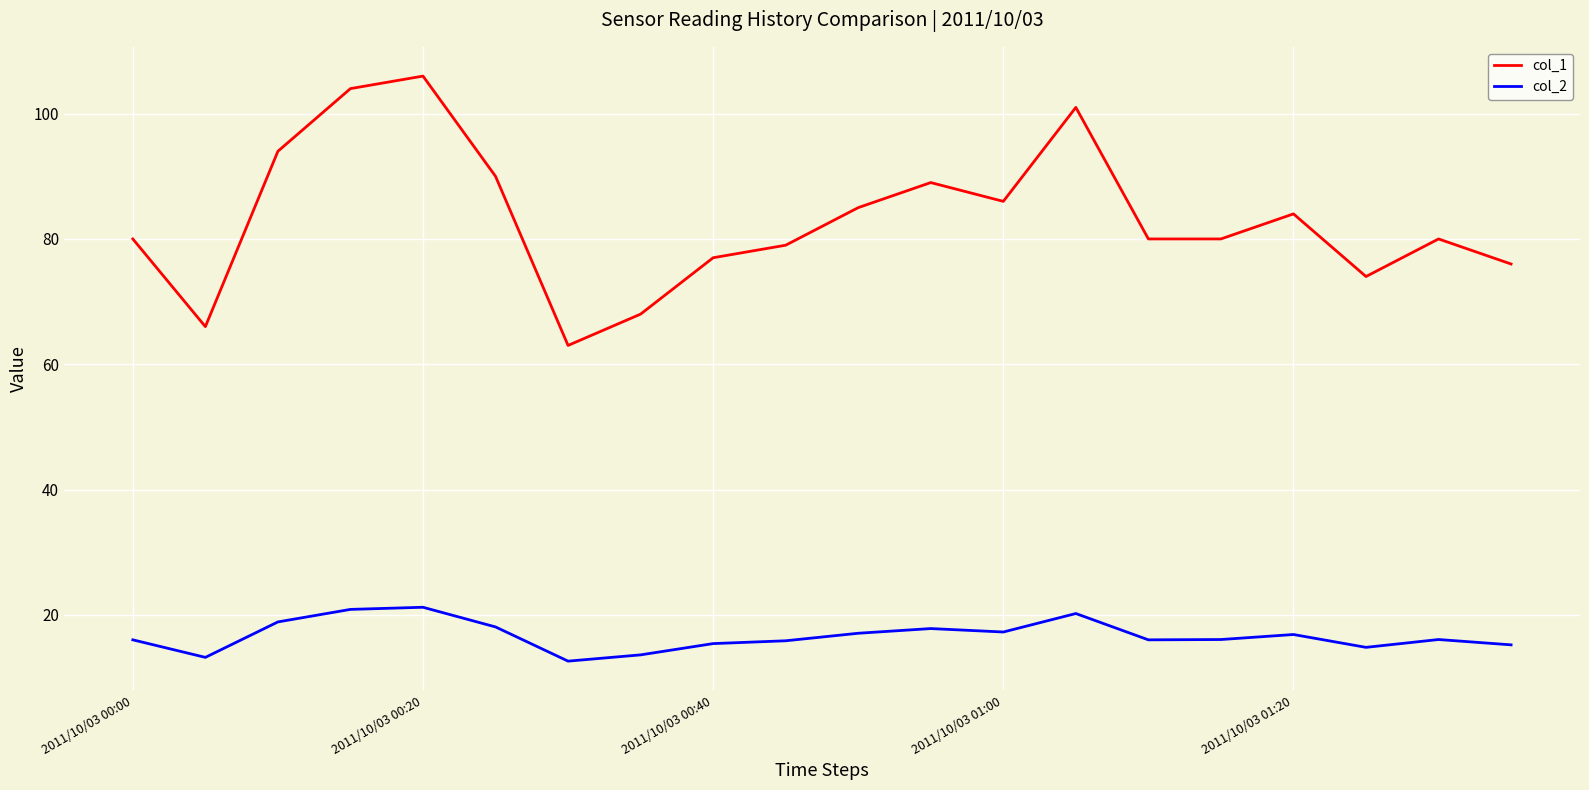

What is the difference between the maximum and second lowest values in the col_1 series?

40.0